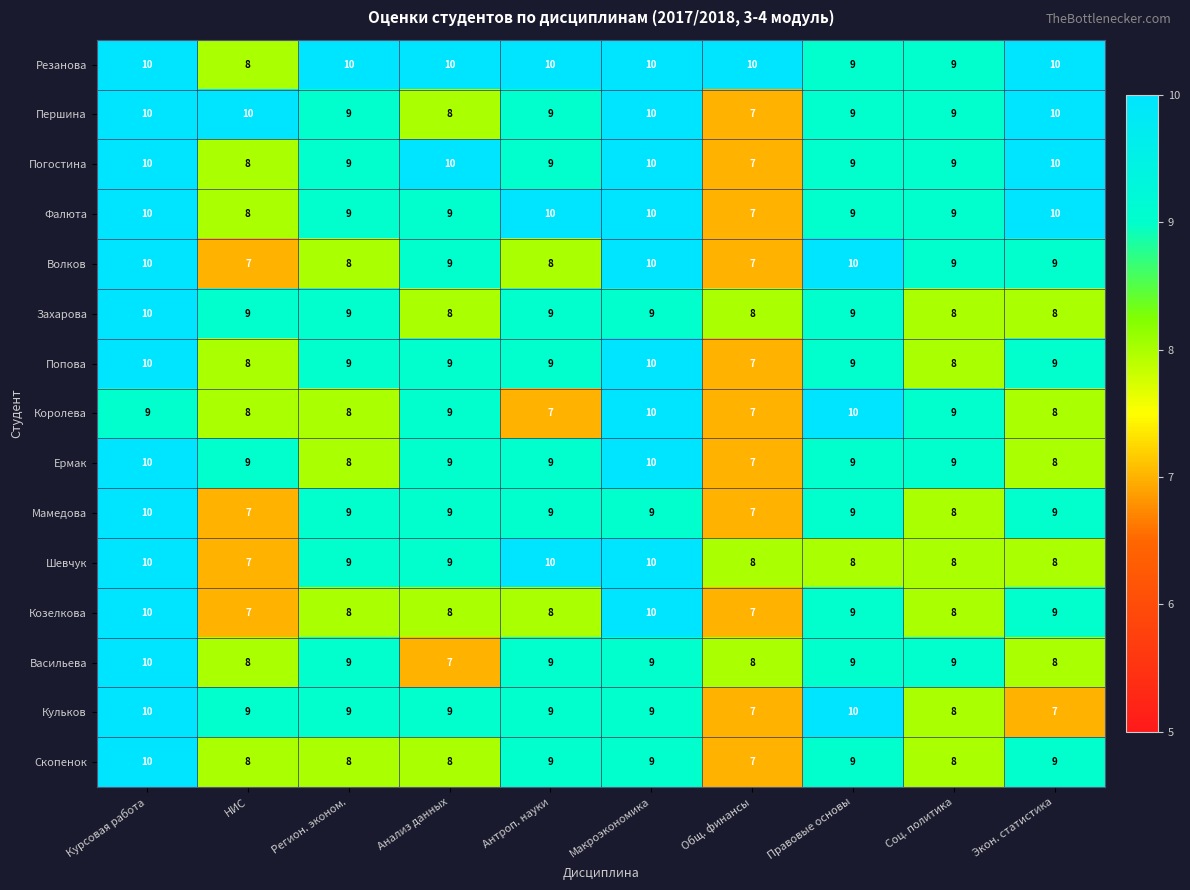

How many data points does each series have?

10